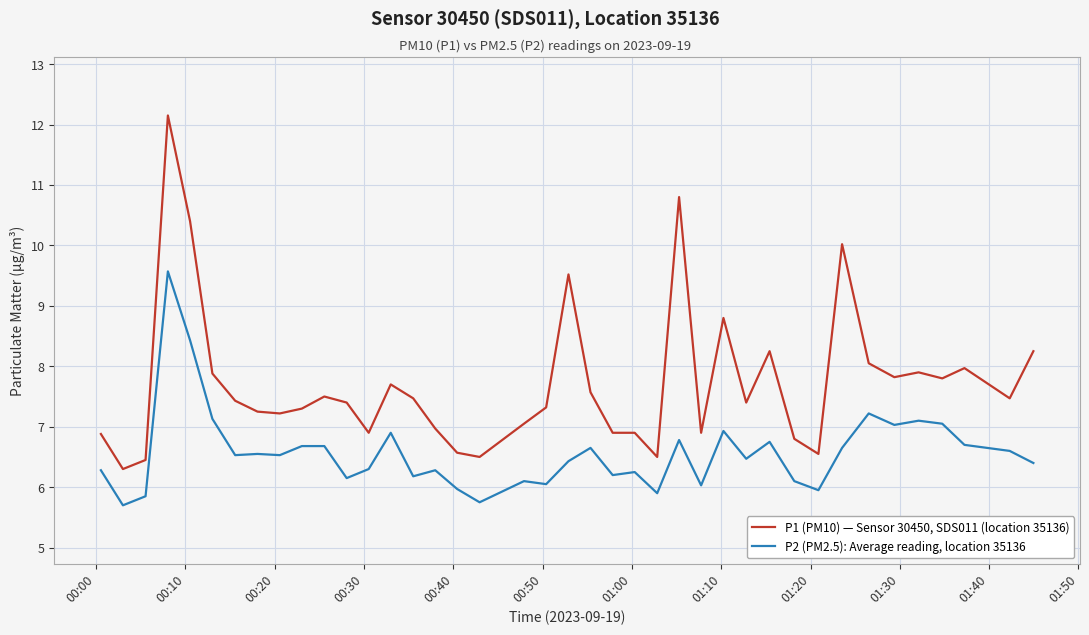

Which series has the largest range (max minus min)?

P1 (PM10) — Sensor 30450, SDS011 (location 35136)